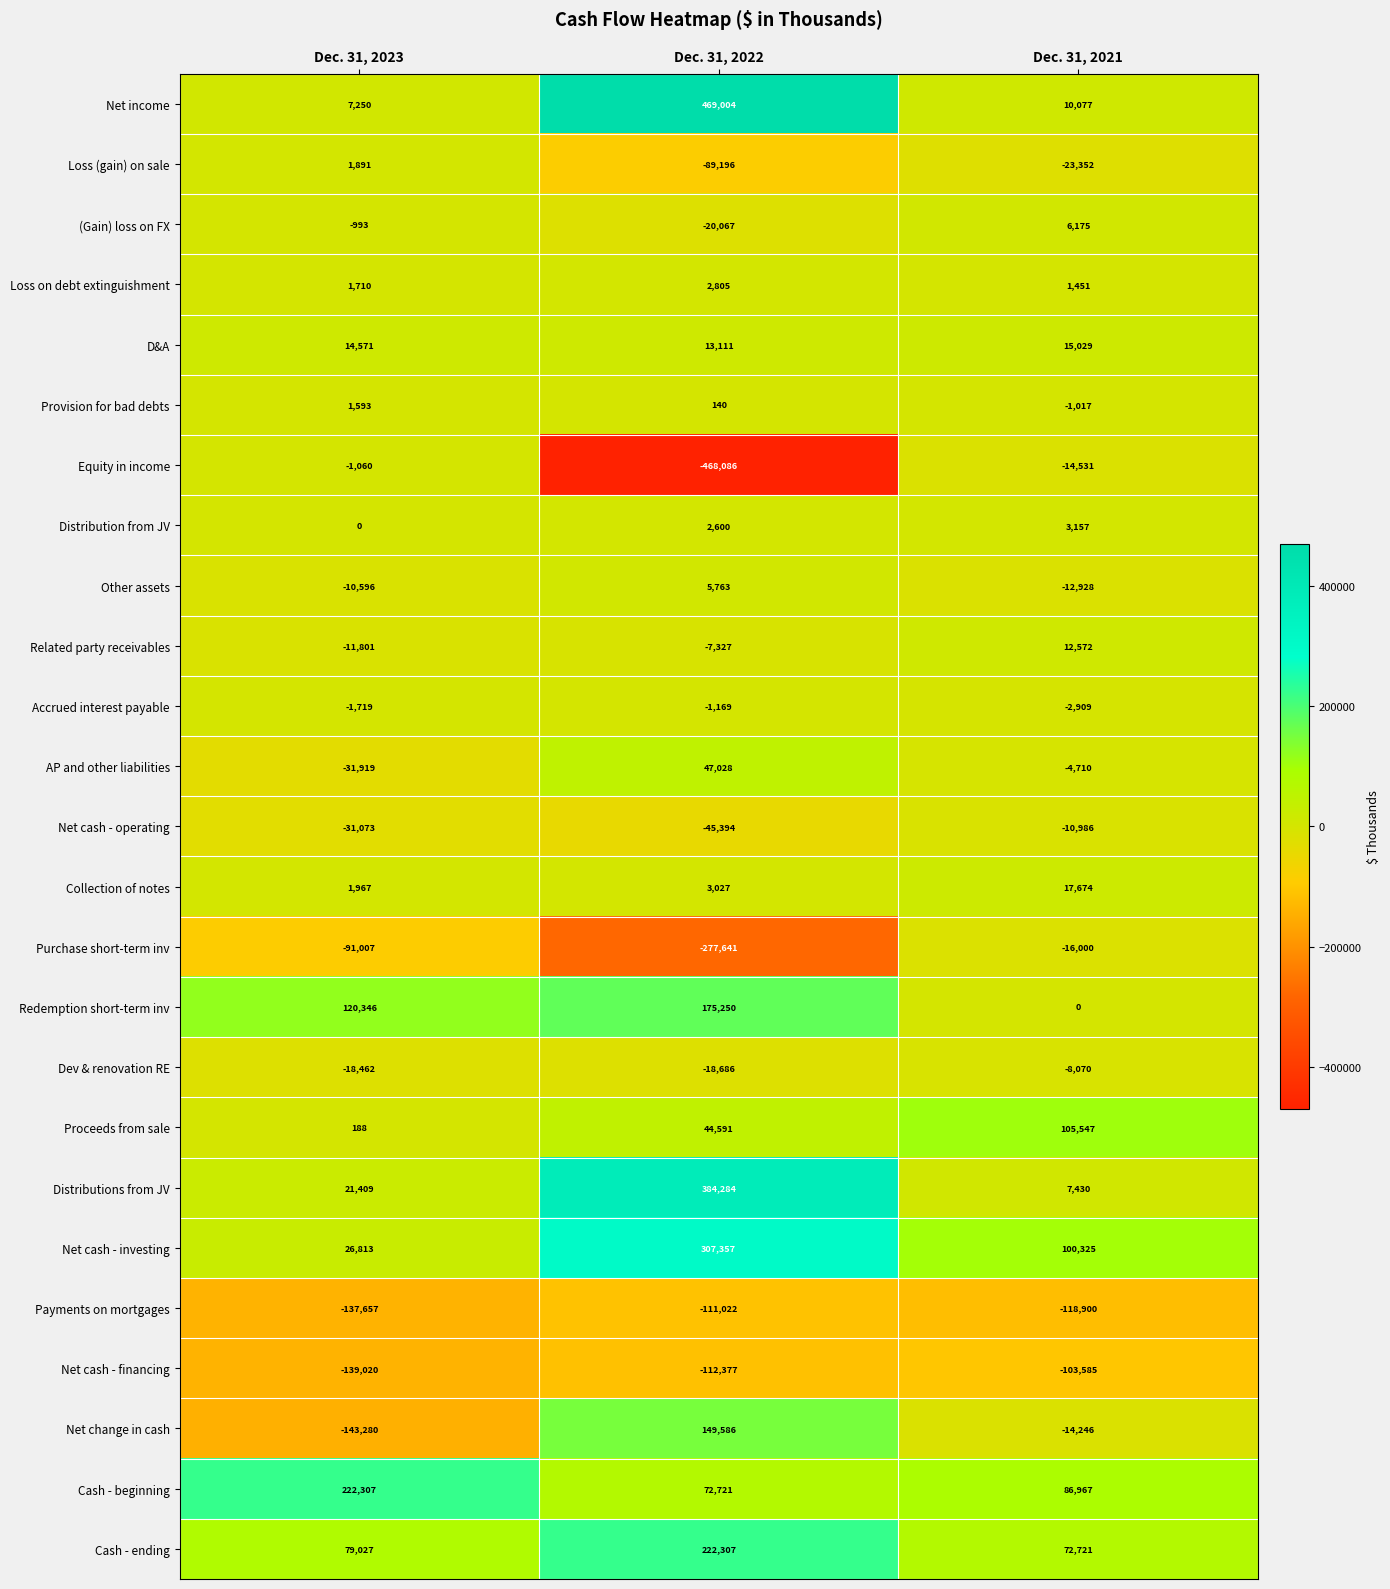

What is the difference between the highest and lowest values at Dec. 31, 2021?

224447